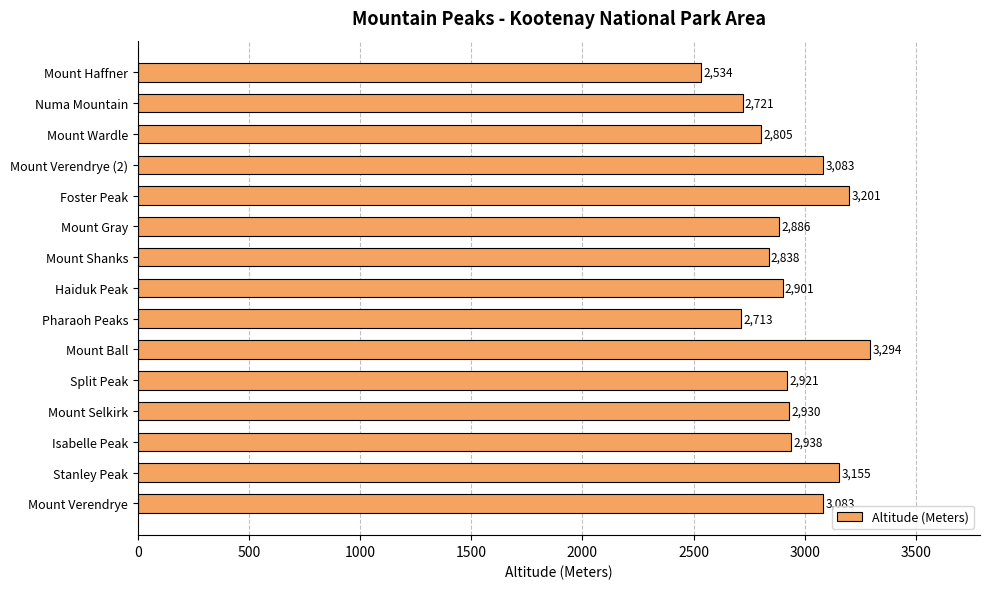

Which has a higher value, Mount Wardle or Numa Mountain?

Mount Wardle